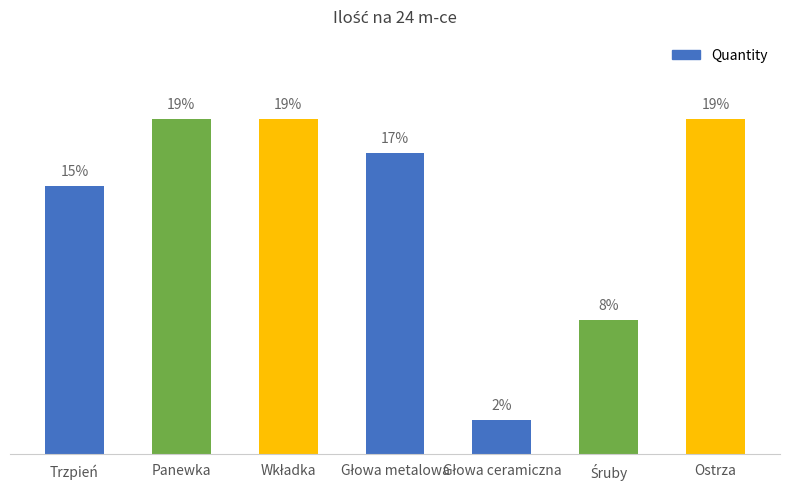

What is the ratio of the value at Głowa ceramiczna to the value at Głowa metalowa?

0.1